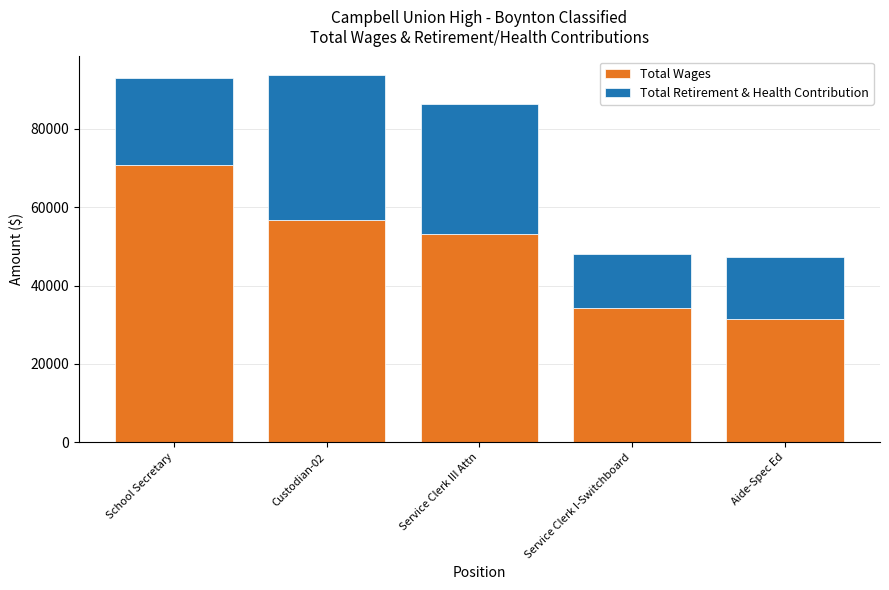

What is the average value of the Total Wages series?

49228